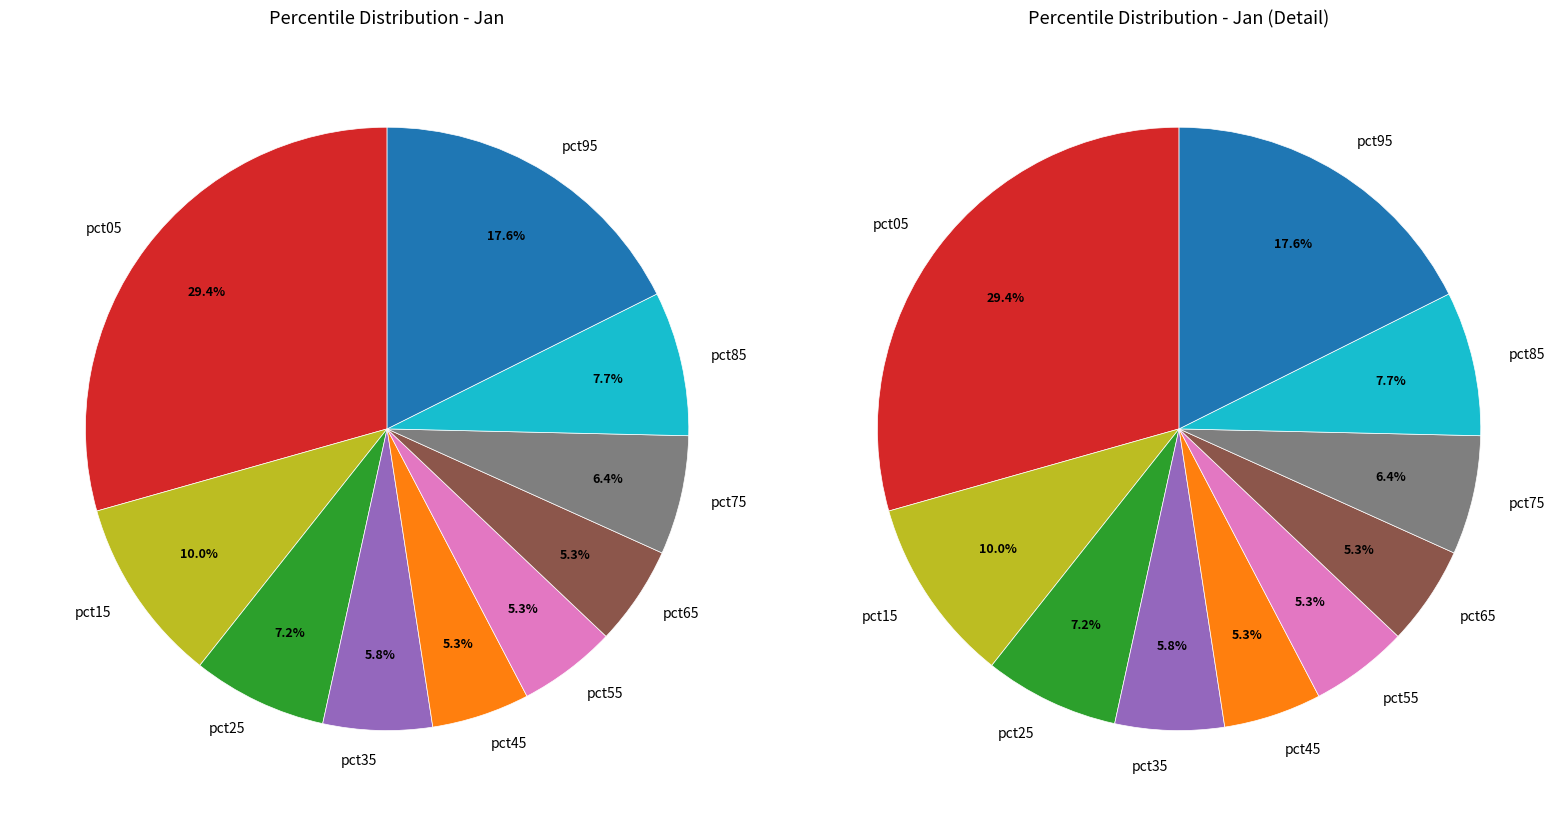

To the nearest percent, what portion does pct45 represent?

5%